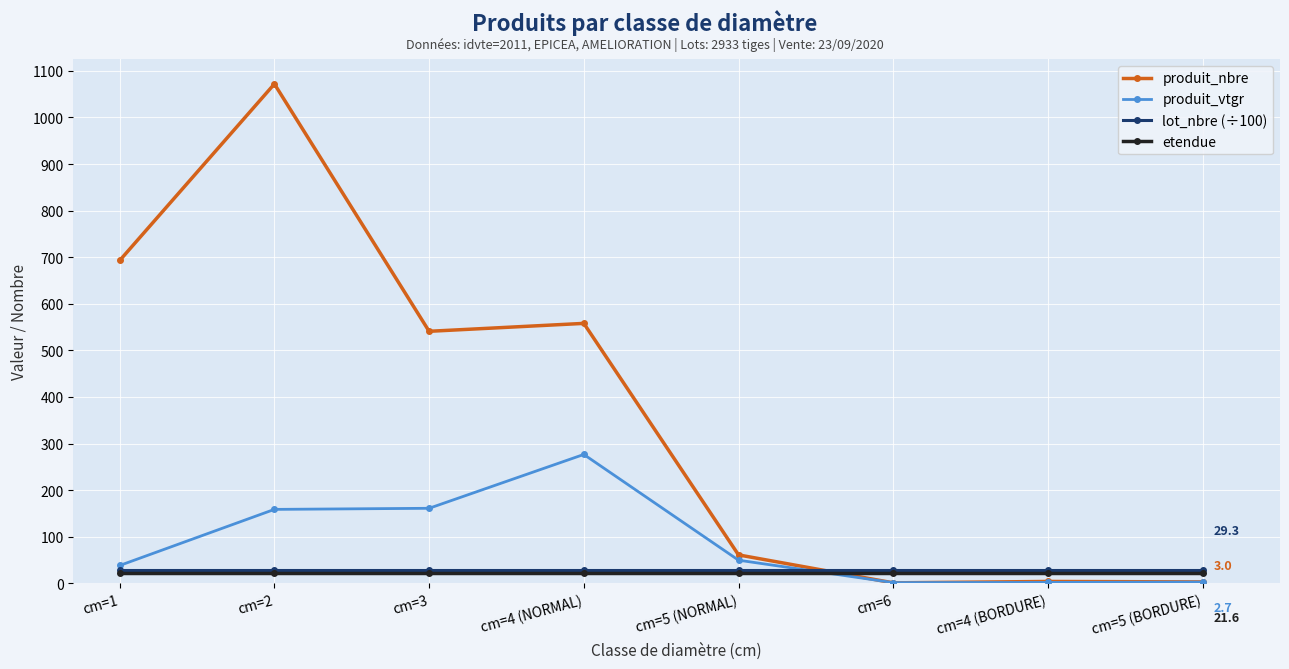

Which series changed the most between cm=2 and cm=6?

produit_nbre